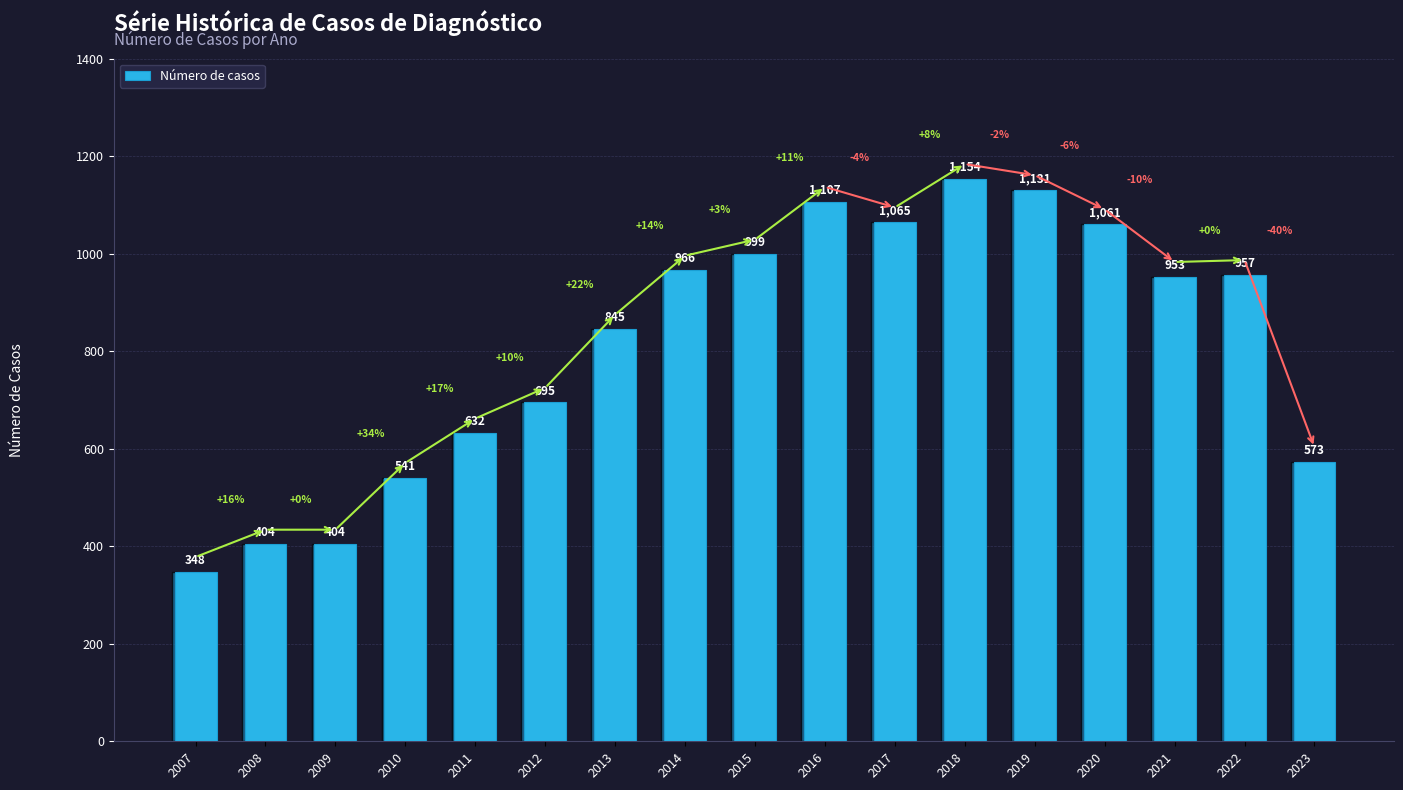

The value at 2020 is 1061. True or false?

True